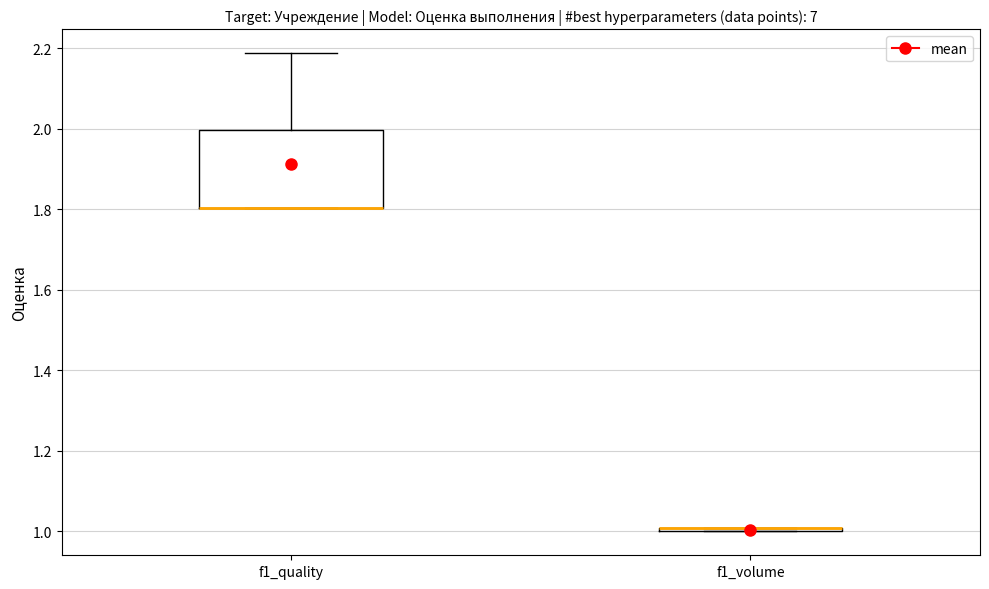

Reading left to right, transcribe this box plot: for each box, give where its median line is, the range the box spans, and where its two whiskers end, as read against the y-axis. The values are not printed on the chart, so give them approximately, as read against the axis.

f1_quality: median 1.80 (drawn on the box's lower edge), box 1.80 to 2.00, whiskers 1.80 to 2.18
f1_volume: box collapsed to a line at 1.00, whiskers 1.00 to 1.00